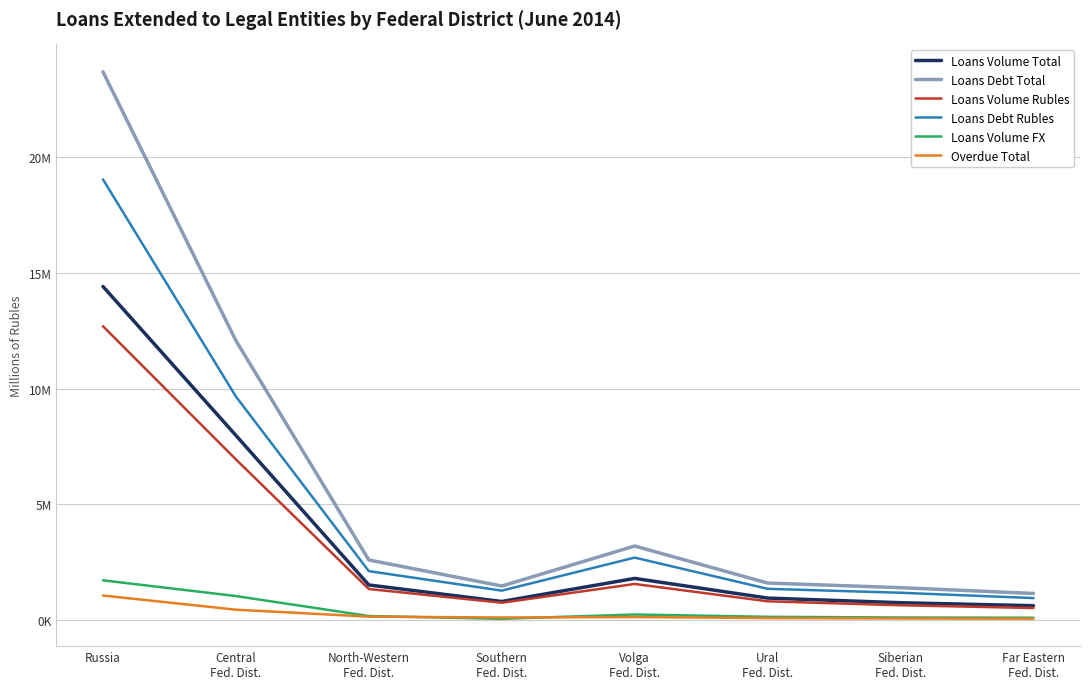

True or false: Loans Debt Total and Loans Volume FX intersect in this chart.

False